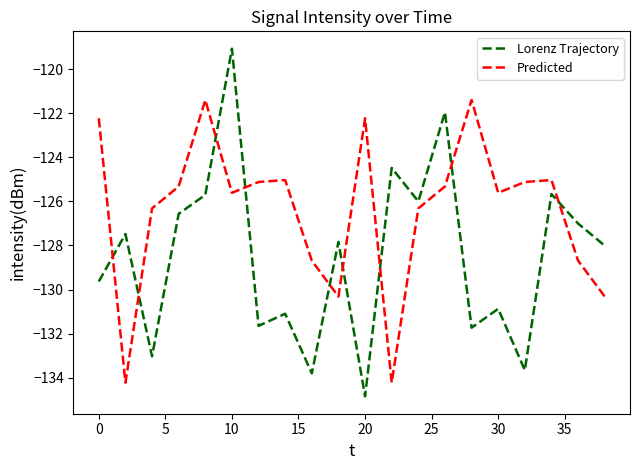

What is the minimum value shown in the chart?

-134.8